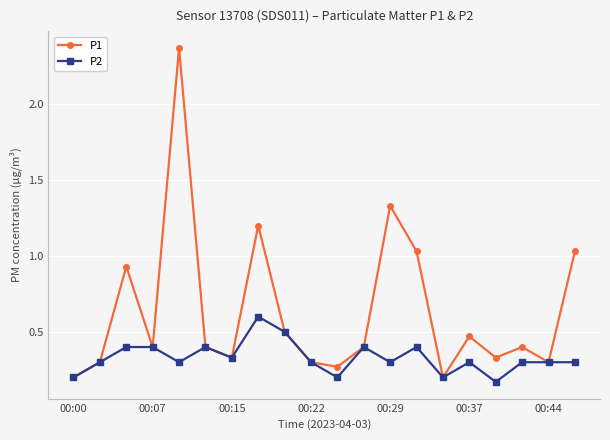

Rank the series by their maximum value, from highest to lowest.

P1, P2